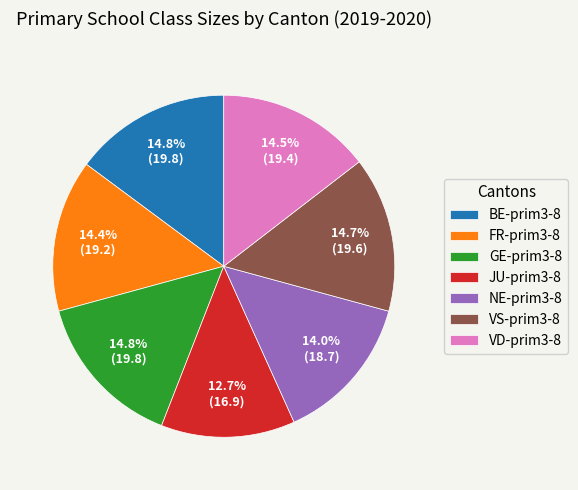

Is VD-prim3-8 the majority of the pie?

No